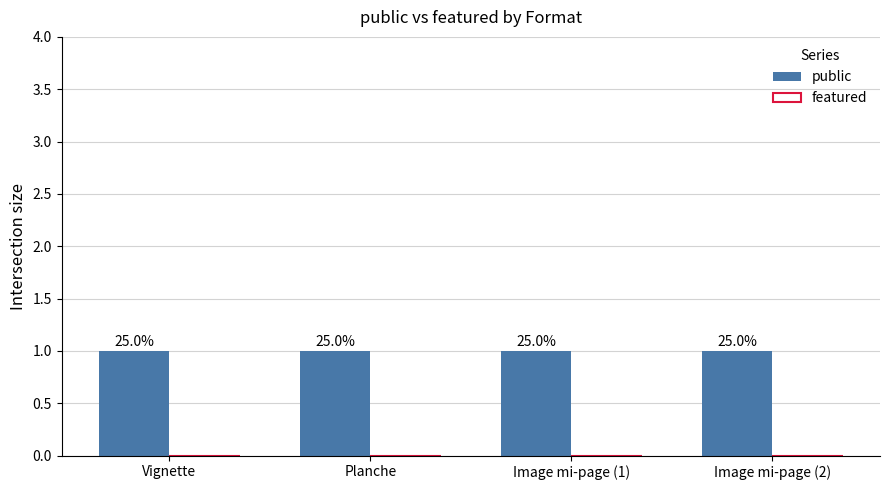

What position from the left is Image mi-page (2)?

4